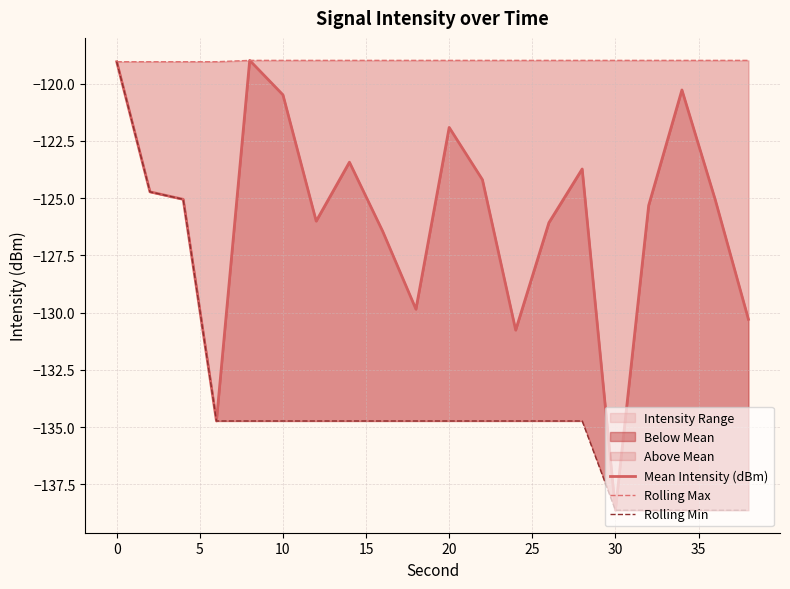

At how many categories does at least one series exceed -125?

20